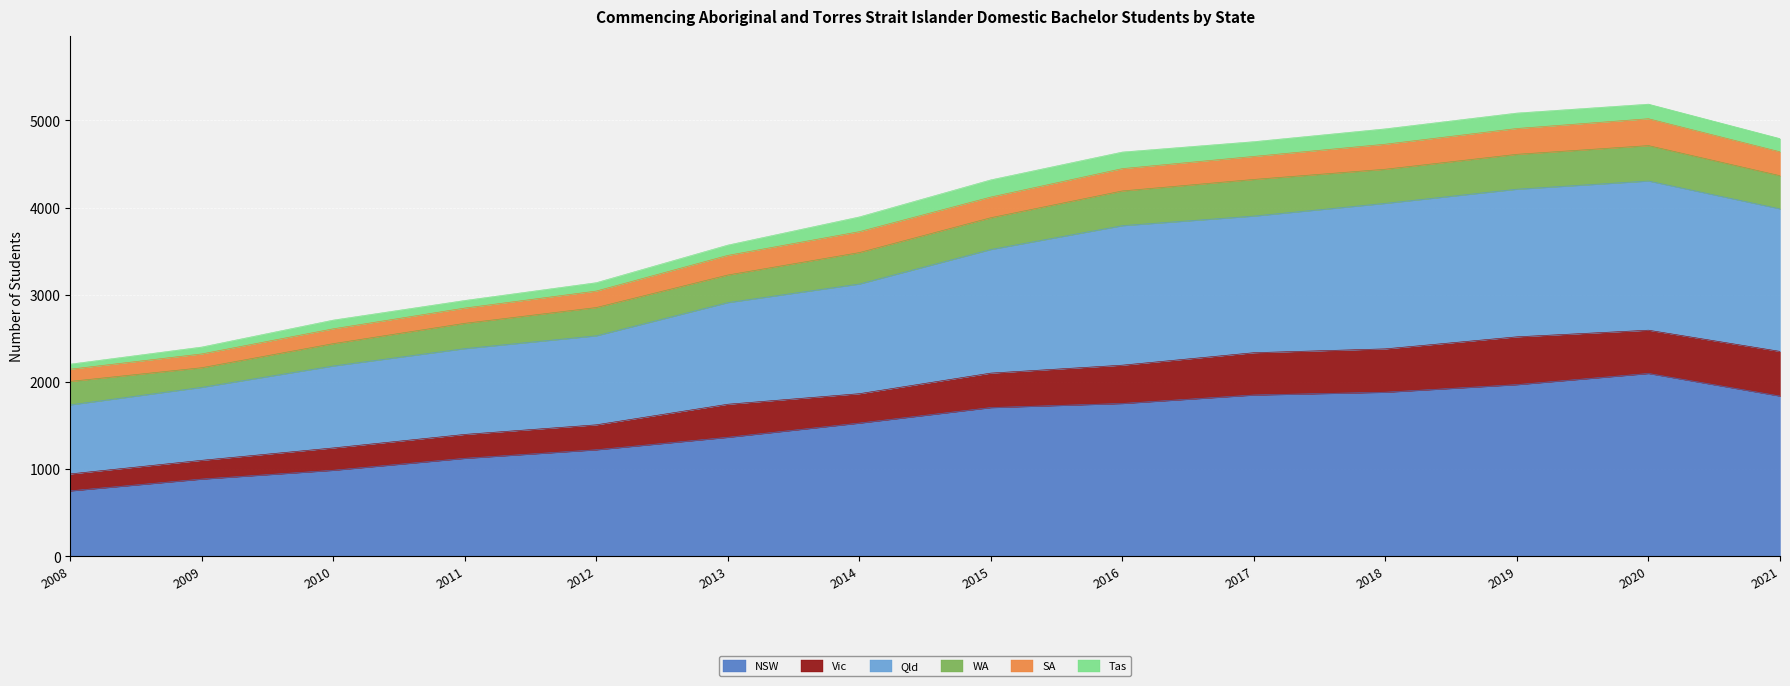

What is the highest value of the NSW series?

2099